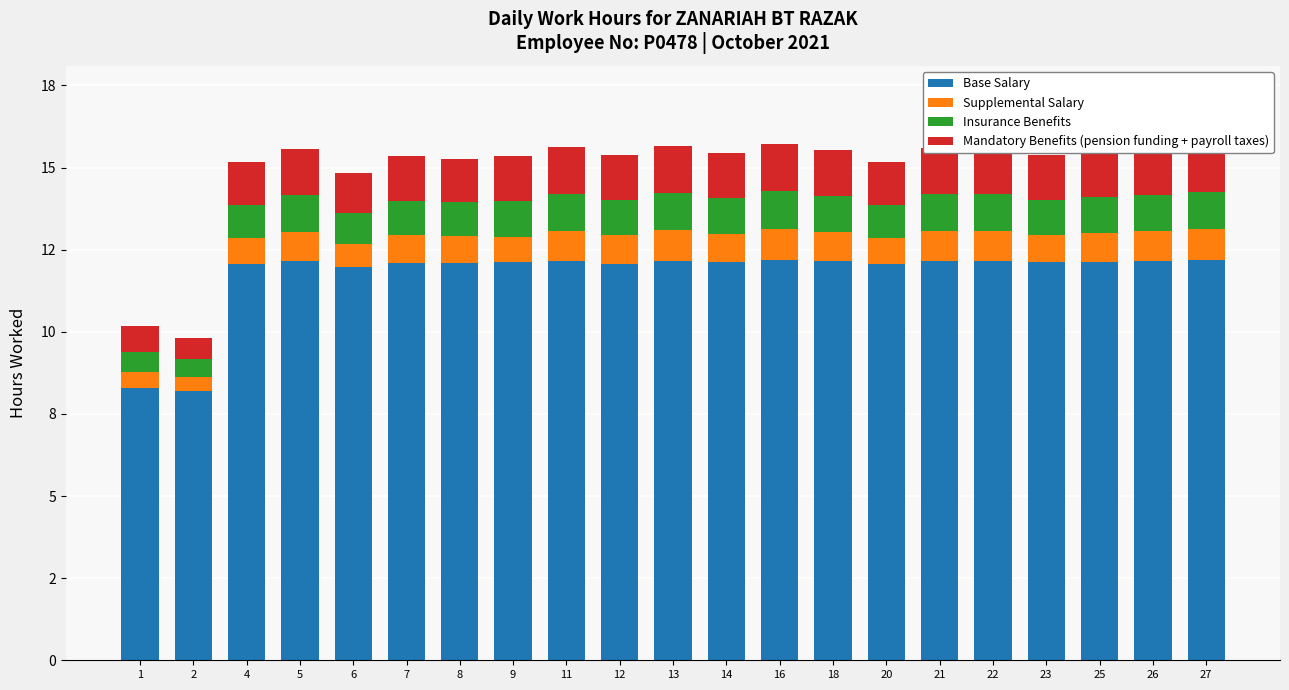

What are all the series names shown in the legend?

Base Salary, Supplemental Salary, Insurance Benefits, Mandatory Benefits (pension funding + payroll taxes)